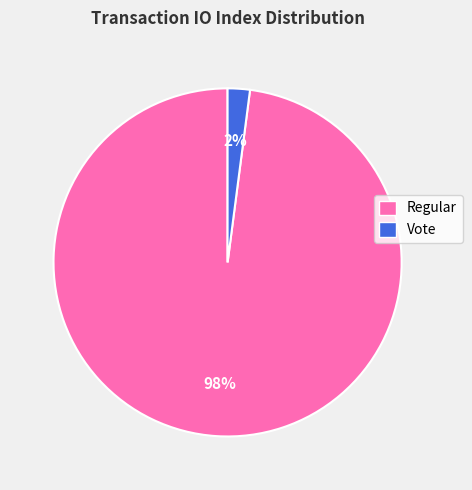

How many segments does this pie chart have?

2